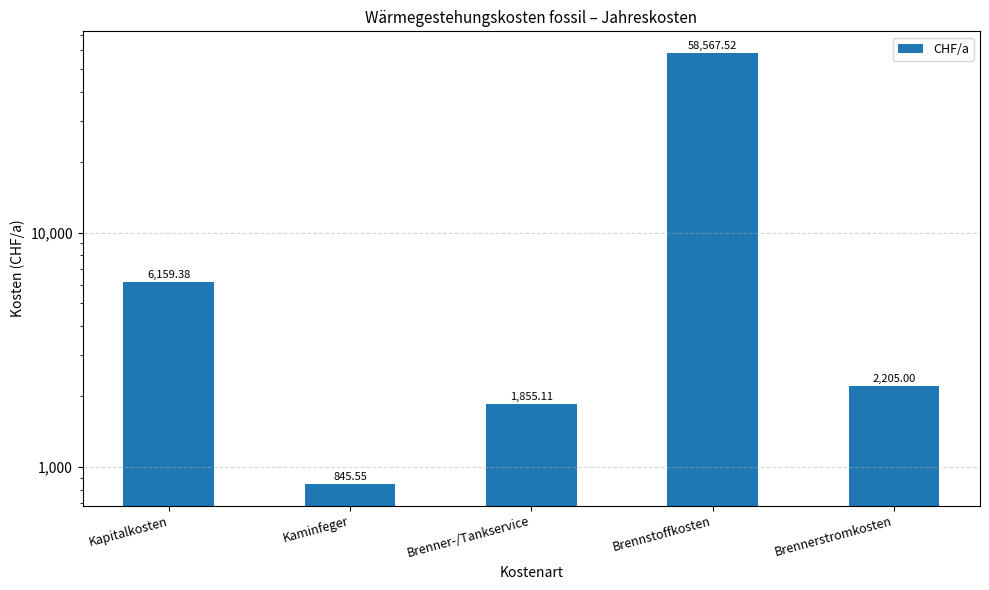

True or false: the data shows 3792.8 at Brennerstromkosten.

False